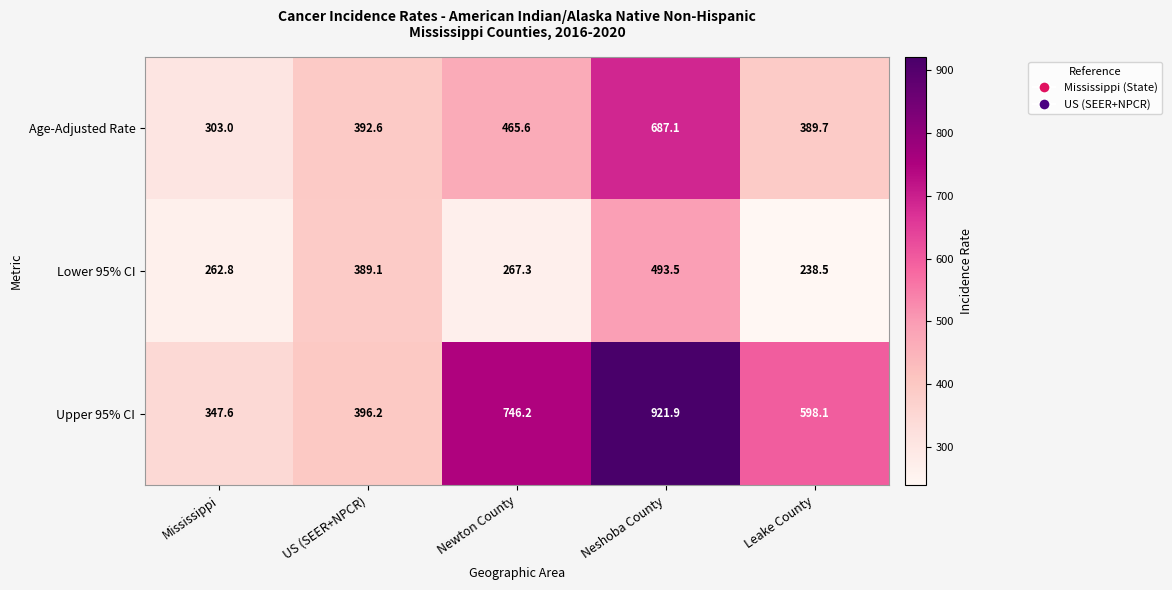

How many values in the Upper 95% CI series are below 598?

2